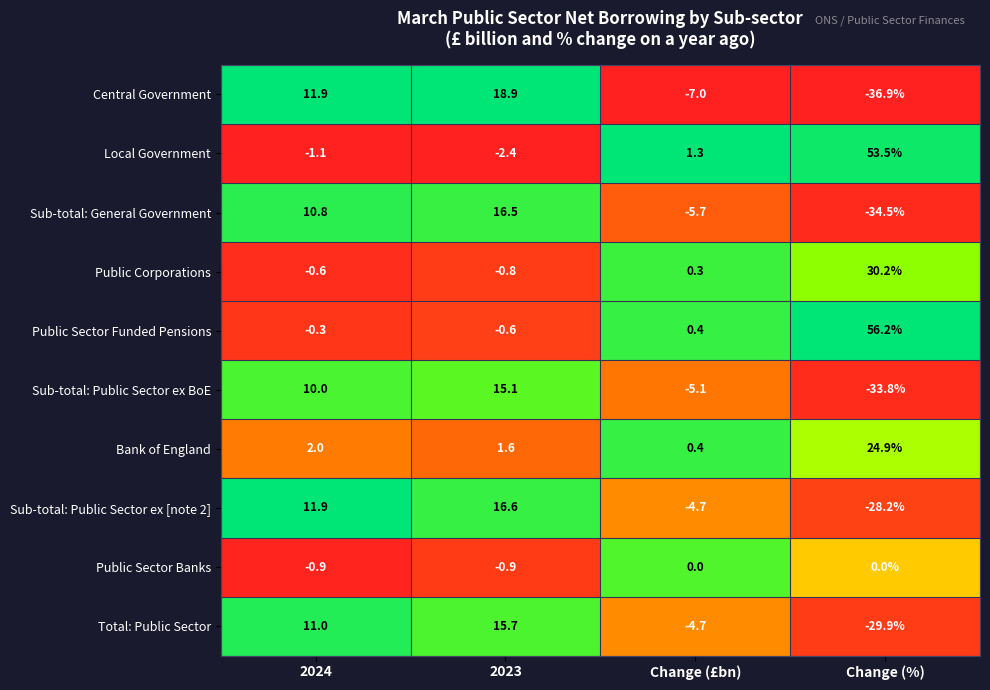

At which category is the sum across all series the highest?

2023